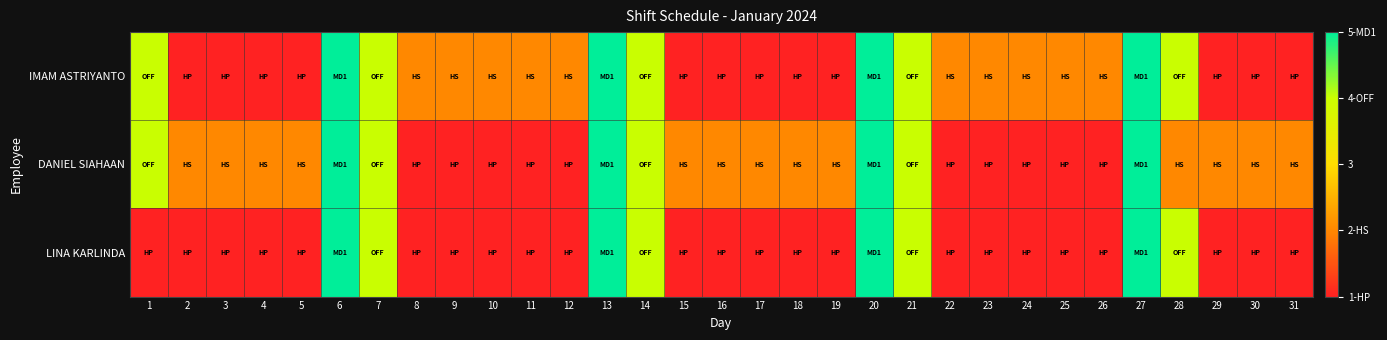

Which series has the largest total across all categories?

IMAM ASTRIYANTO